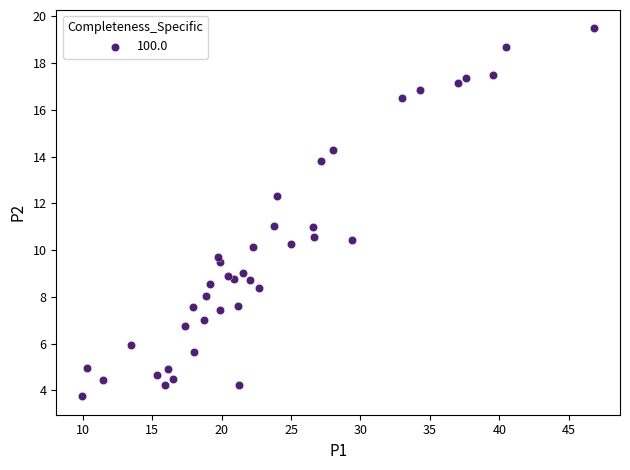

What is the range of X values (max minus min)?

36.9